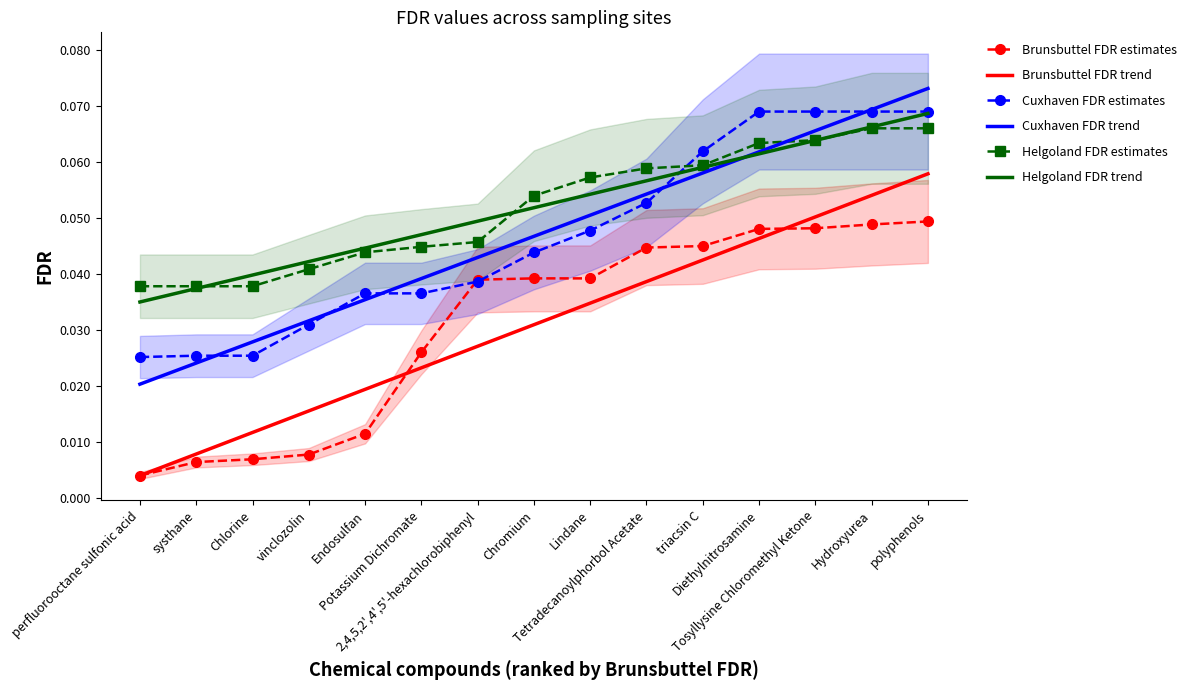

Where is Cuxhaven FDR estimates nearest to the value 0?

perfluorooctane sulfonic acid